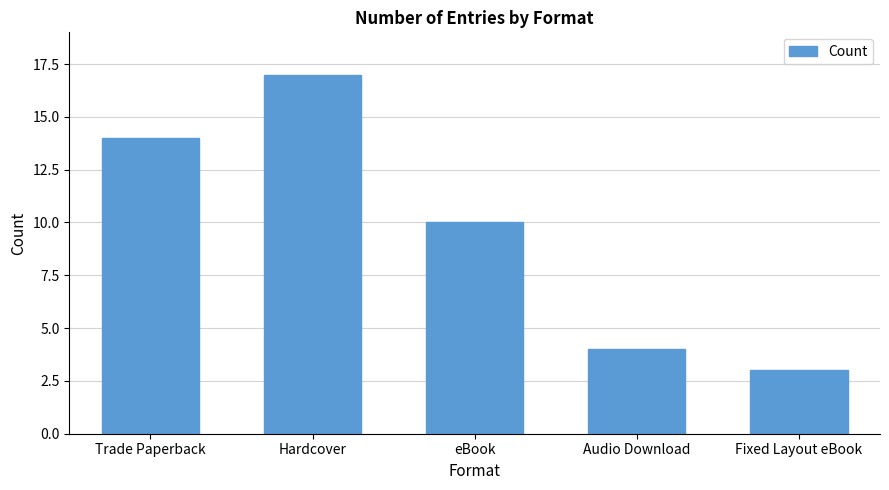

Count the number of categories in the chart.

5